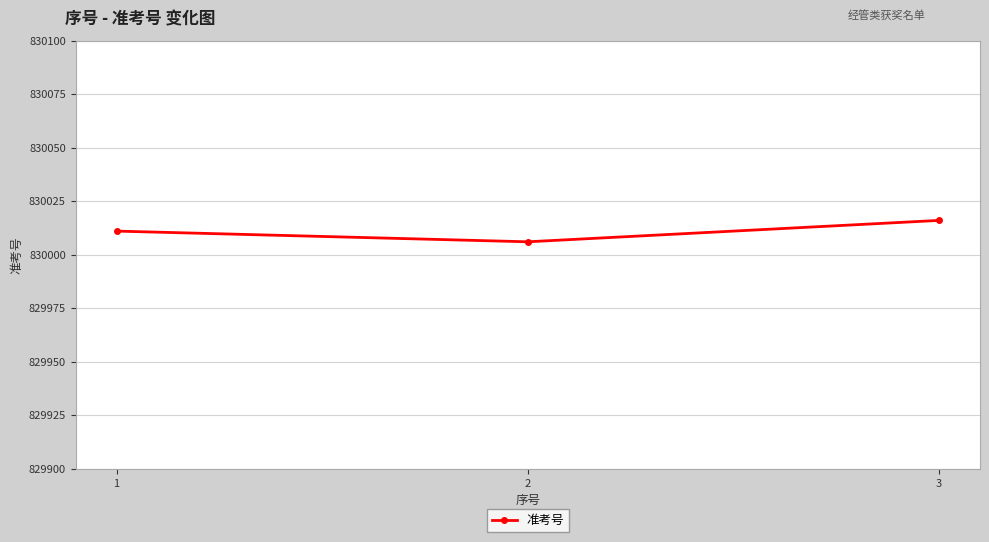

Which label corresponds to the smallest value in the chart?

2